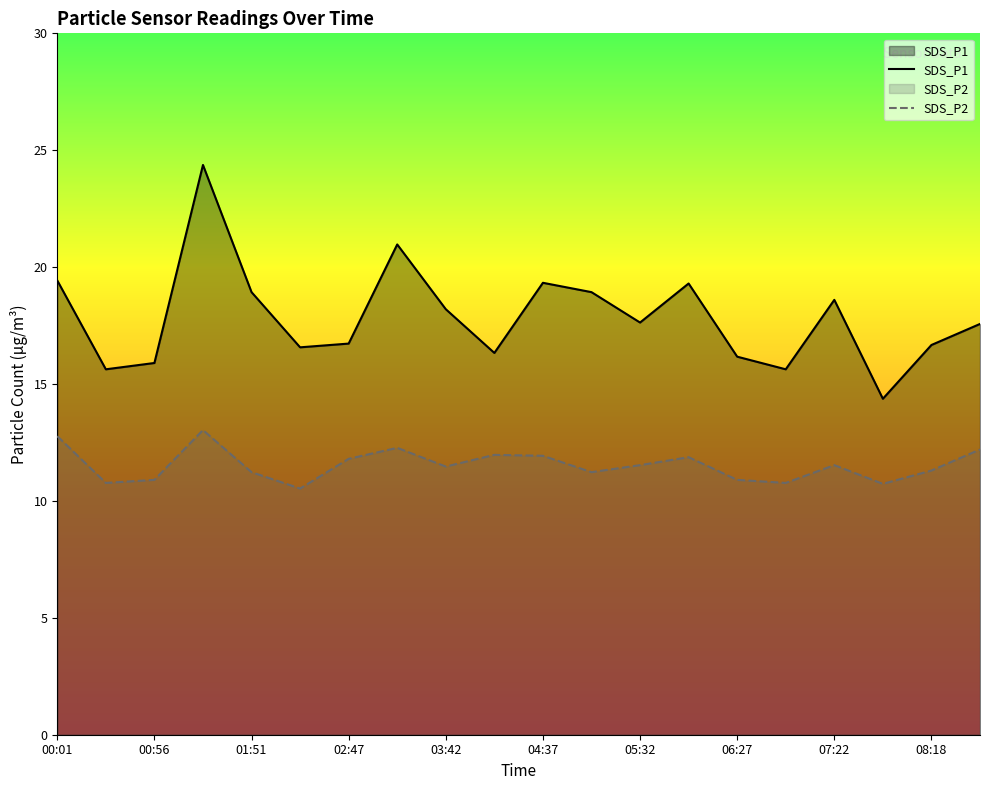

What are all the series names shown in the legend?

SDS_P1, SDS_P2